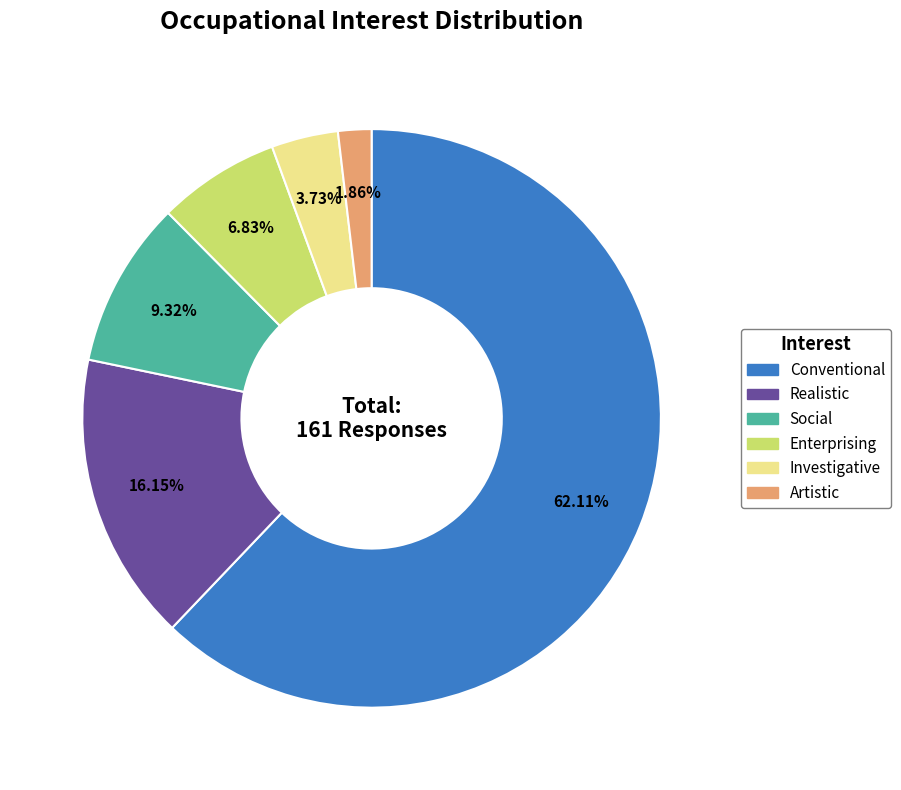

Is Conventional the majority of the pie?

Yes